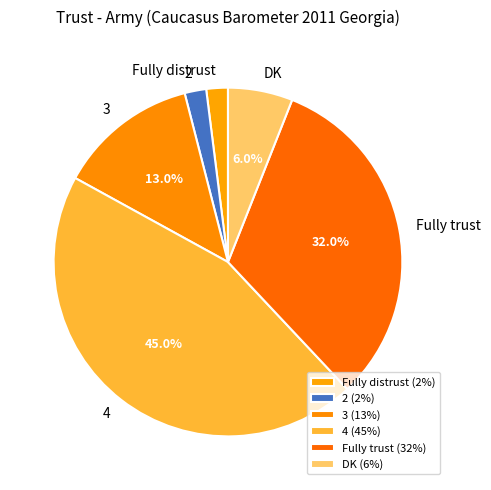

What is the largest slice in the pie chart?

4